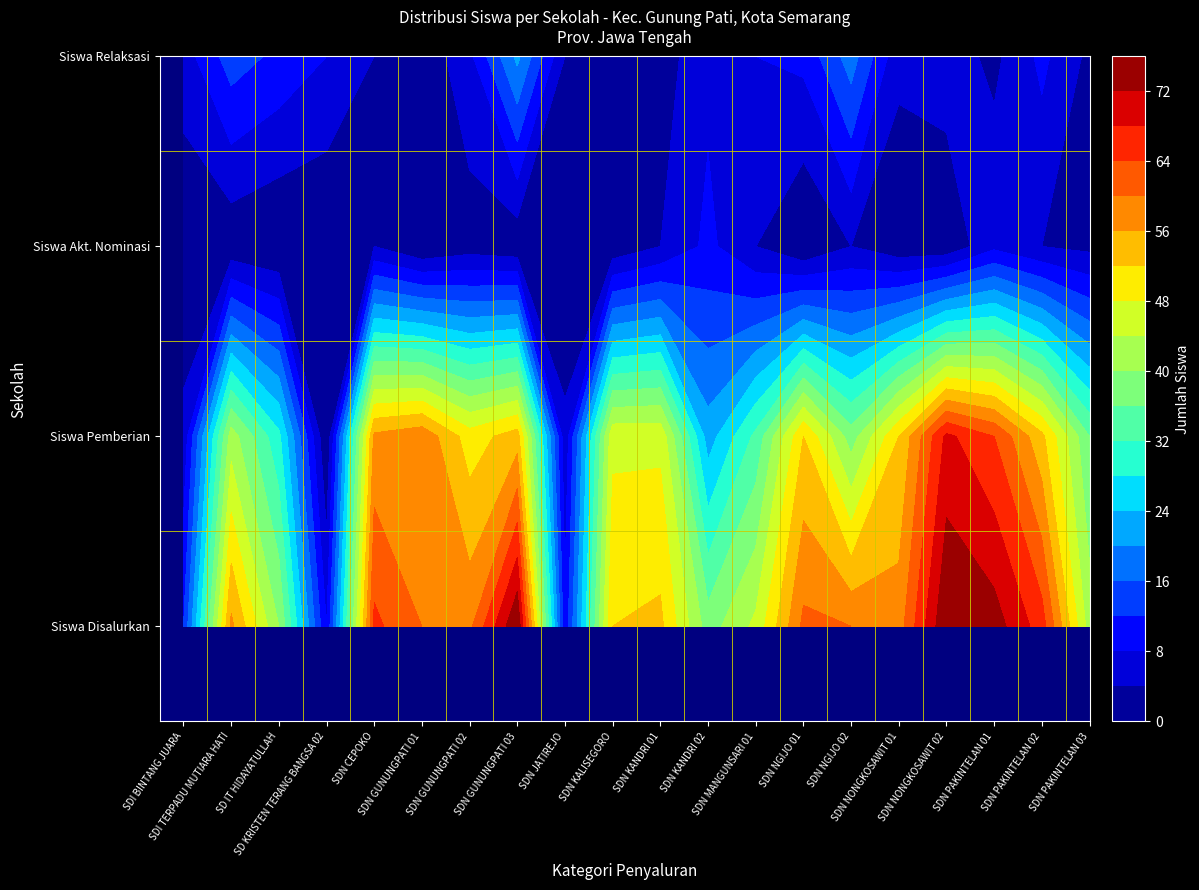

List the series in order of their peak value, highest first.

Siswa Disalurkan, Siswa Pemberian, Siswa Relaksasi, Siswa Akt. Nominasi